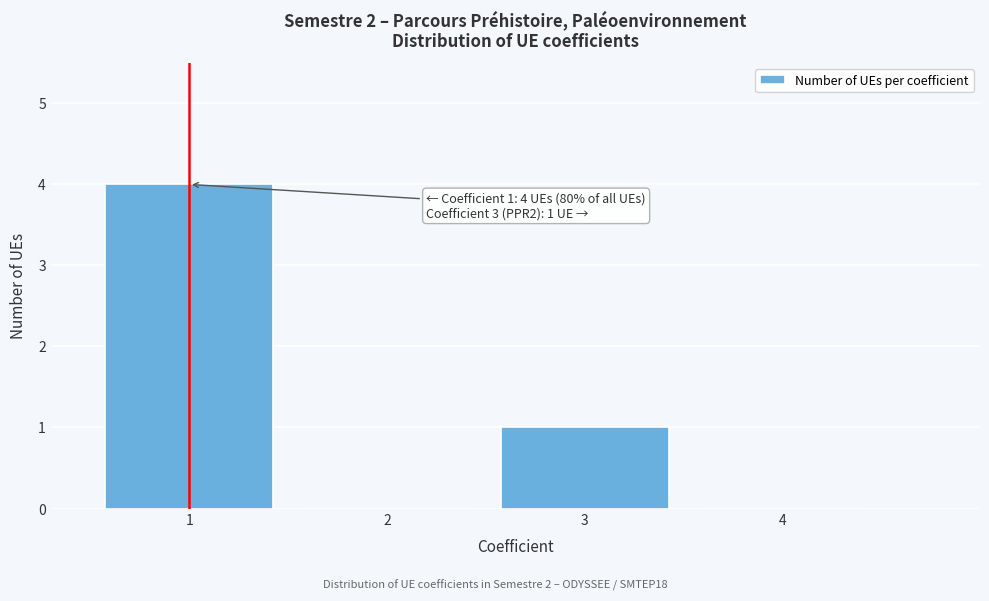

Which range on the x-axis has the tallest bar?

0.5 to 1.5